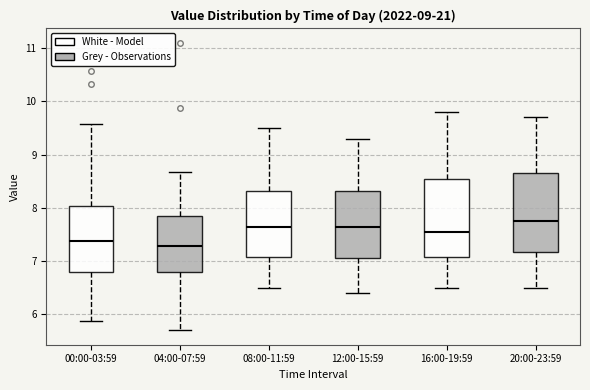

Where does the median line of the box for 04:00-07:59 sit on the y-axis? The values are not printed on the chart, so give them approximately, as read against the axis.

7.3